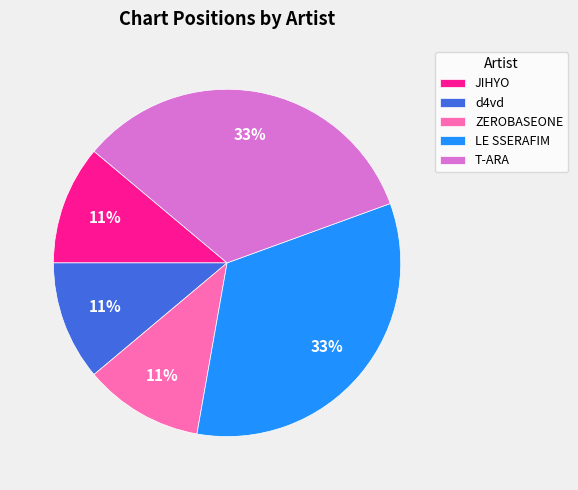

To the nearest percent, what percentage of the pie is JIHYO?

11%